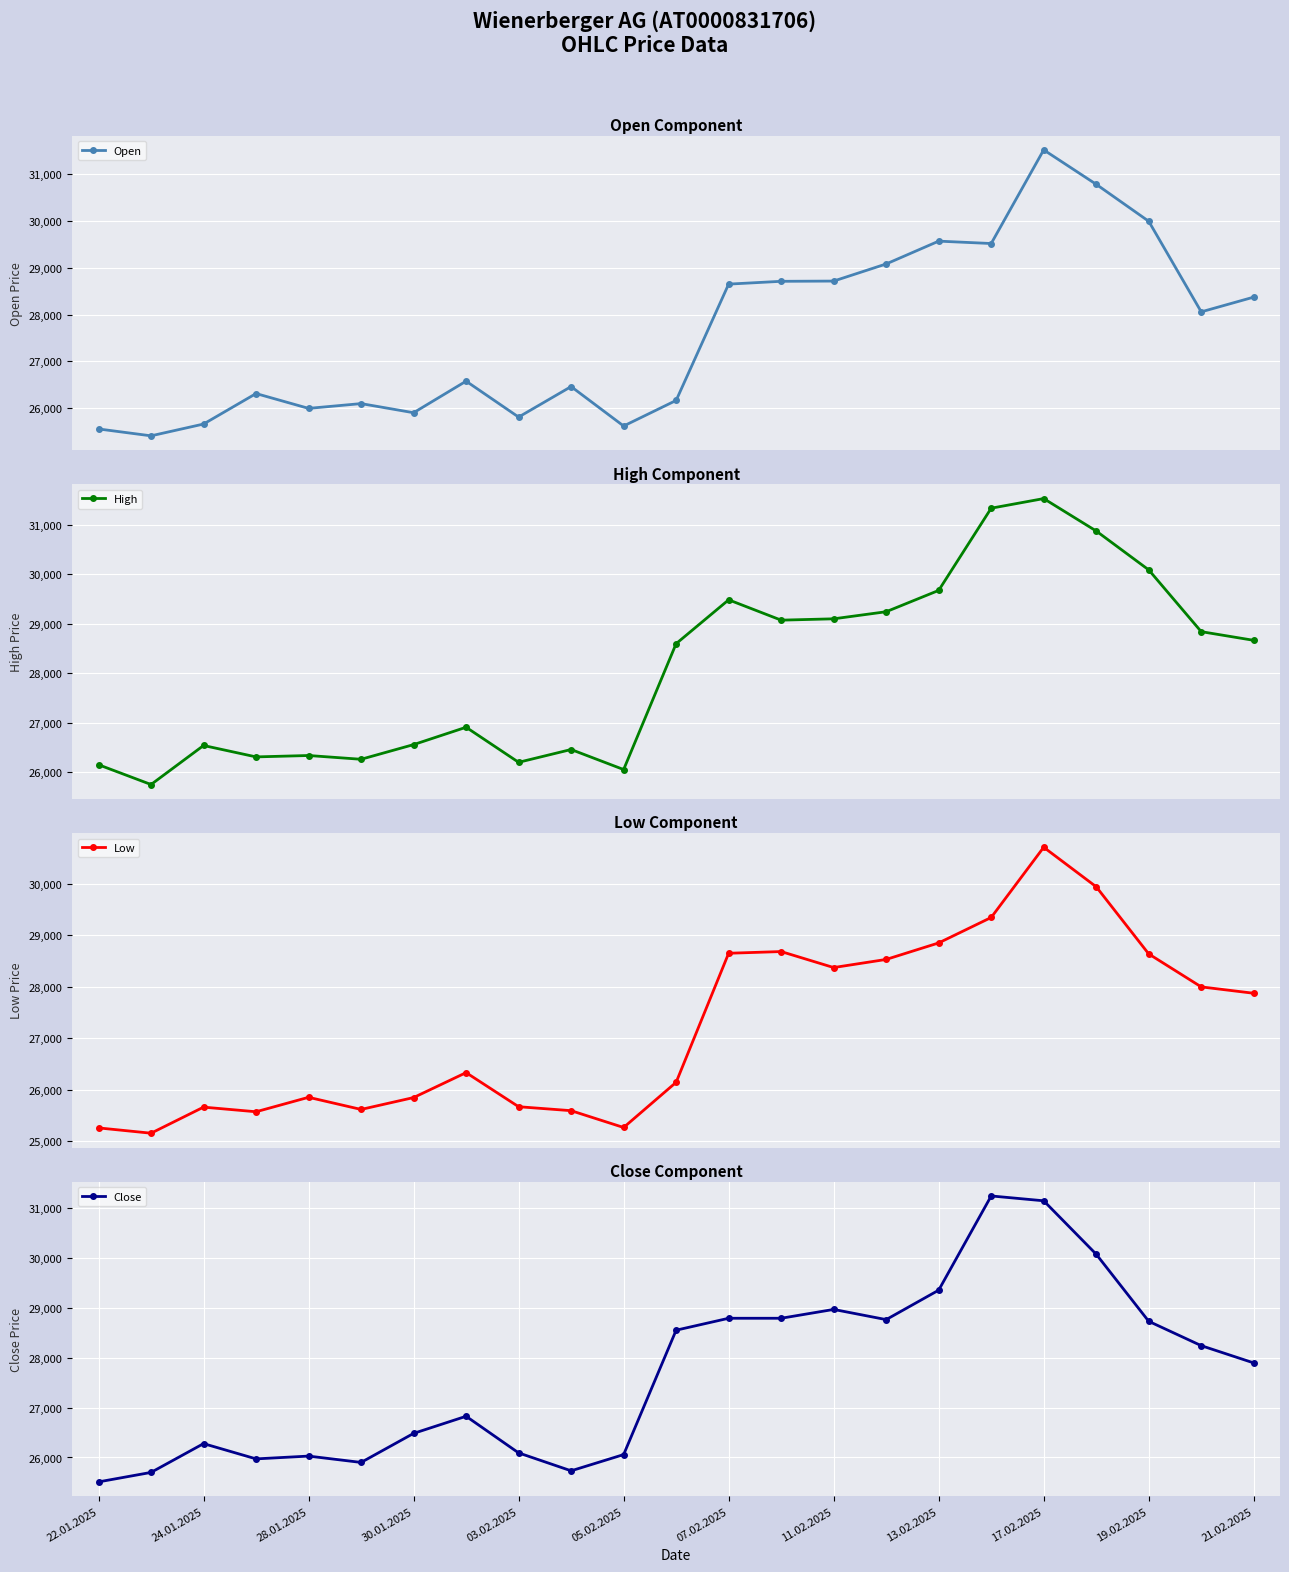

Is this an area chart (filled region under the line)?

No